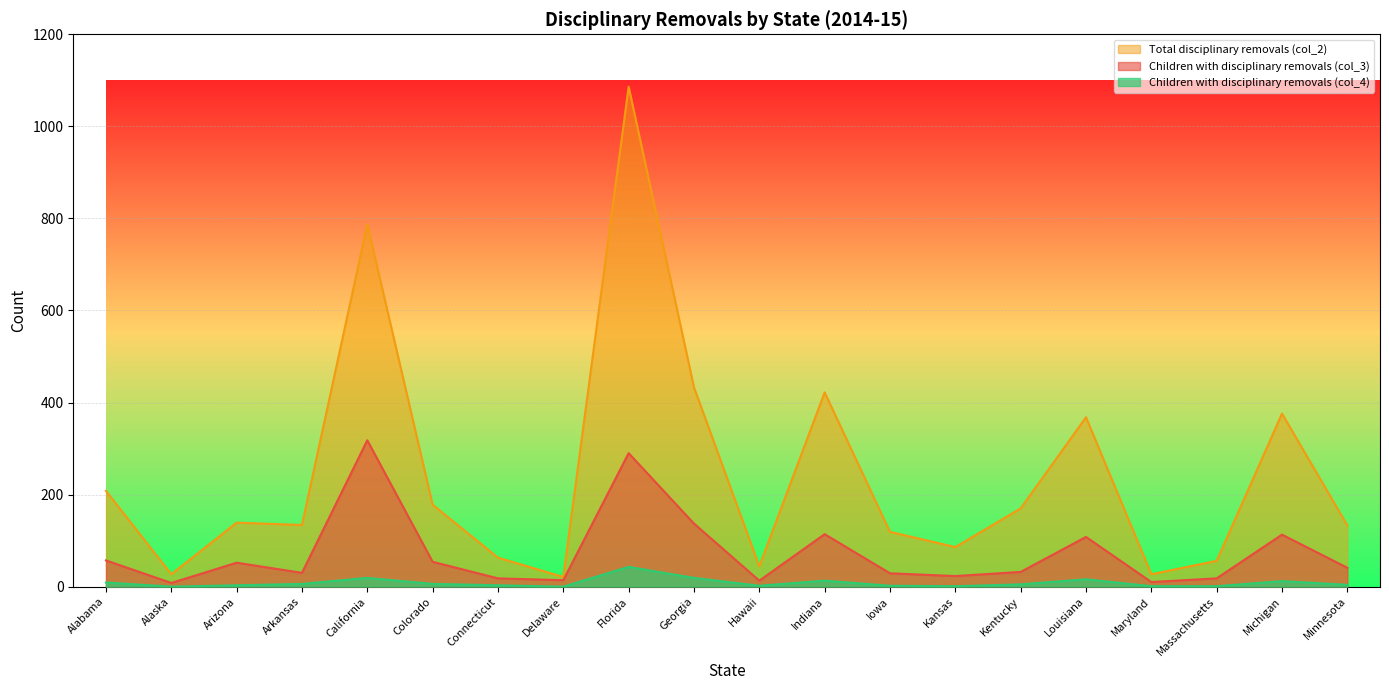

What is the total value across all series at Massachusetts?

75